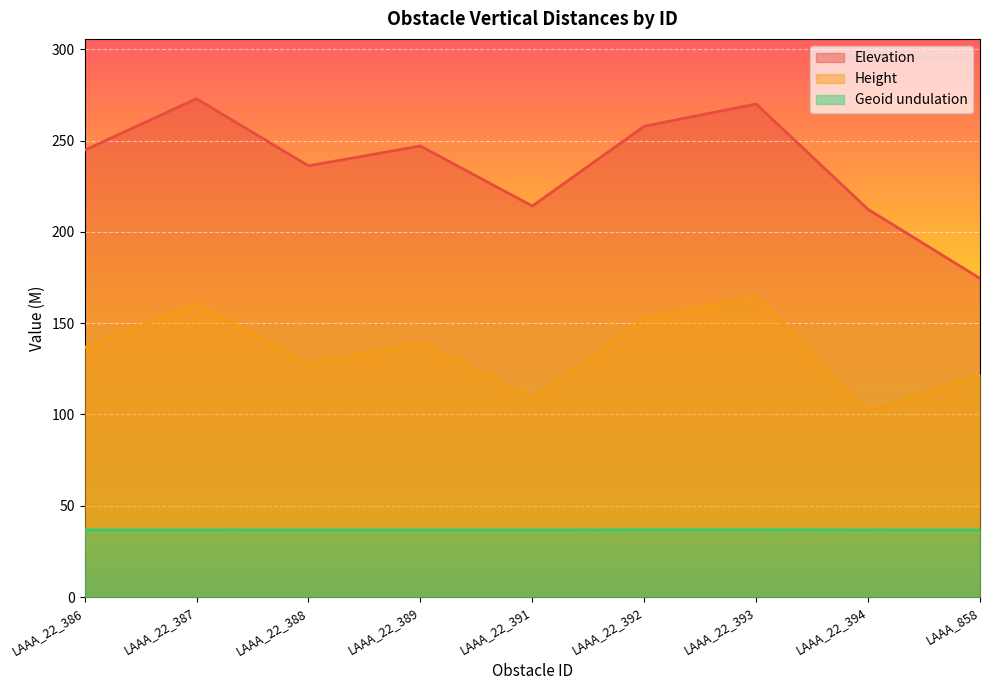

What is the smallest value displayed?

36.8